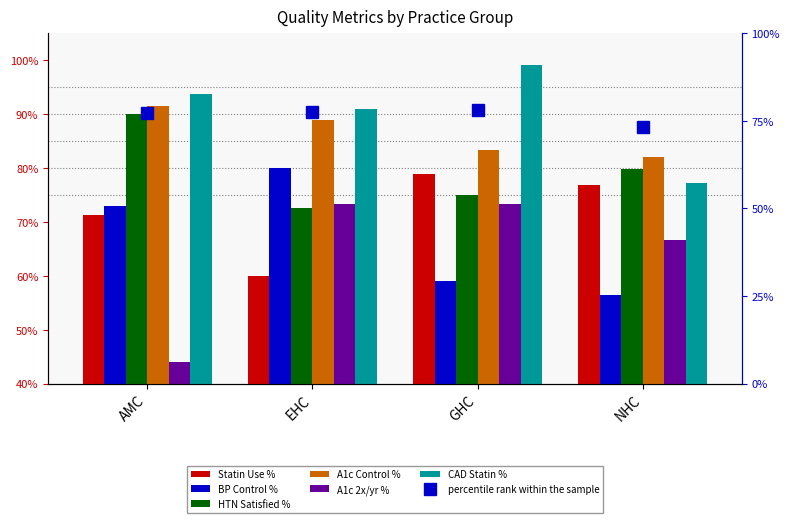

How many distinct data groups are displayed?

6